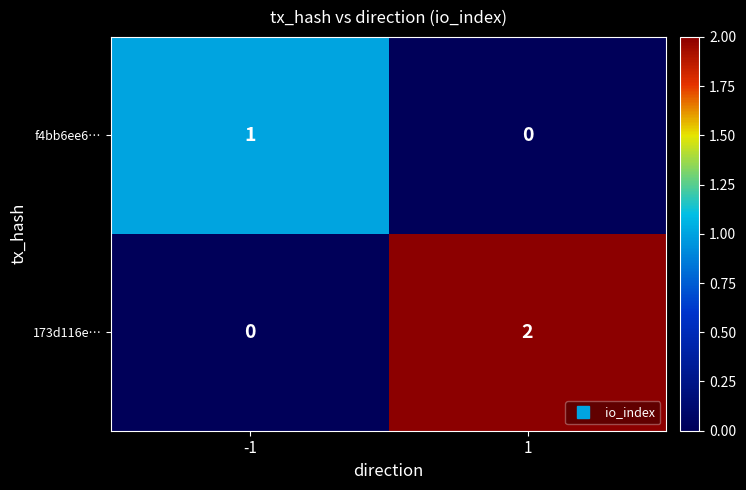

True or false: 173d116e… has a value of 0 at 1.

False